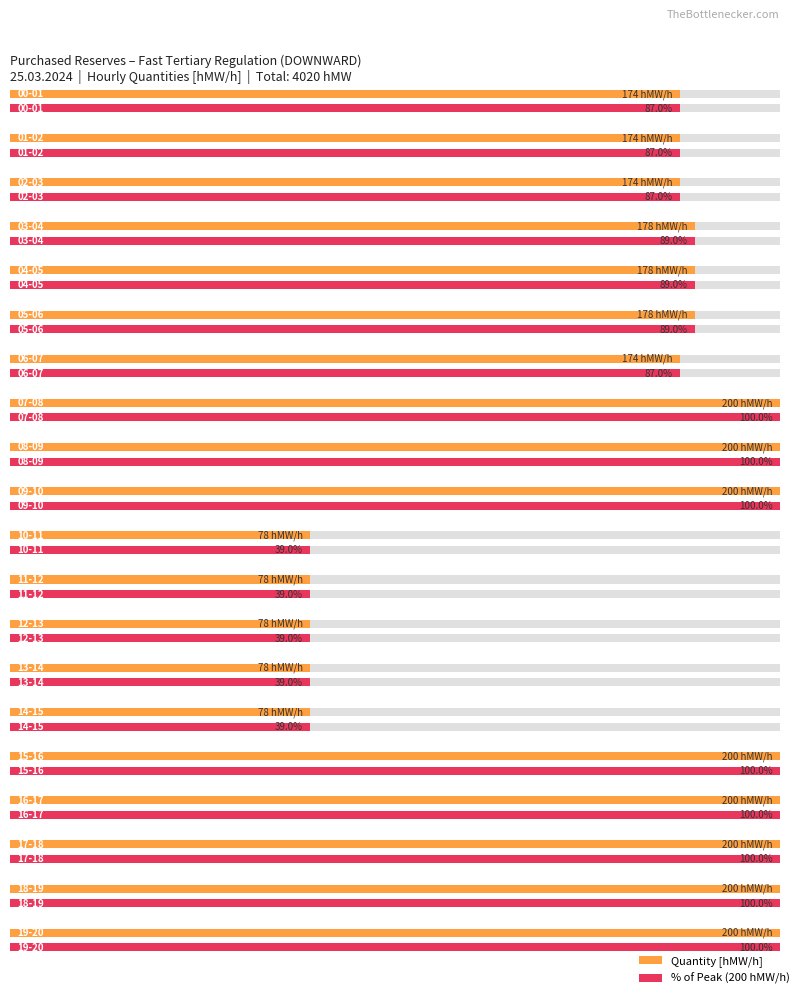

What is the maximum value shown in the chart?

200